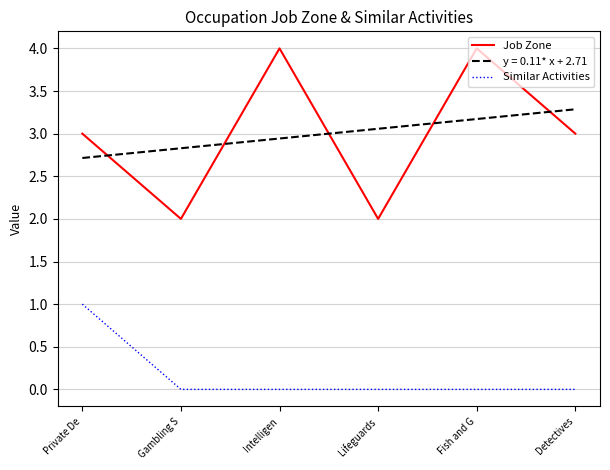

Read the Job Zone value at Fish and G.

4